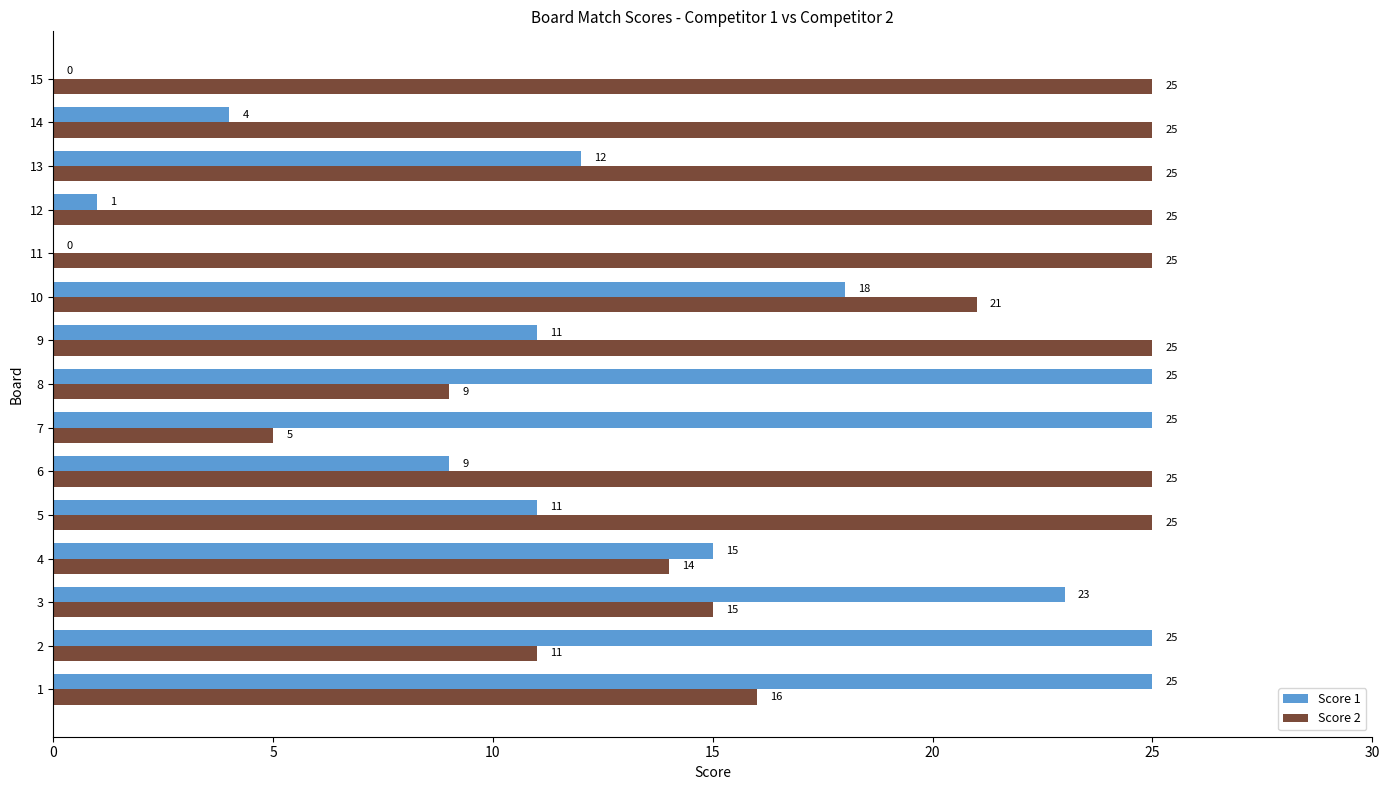

What is the sum of all Score 2 values?

291